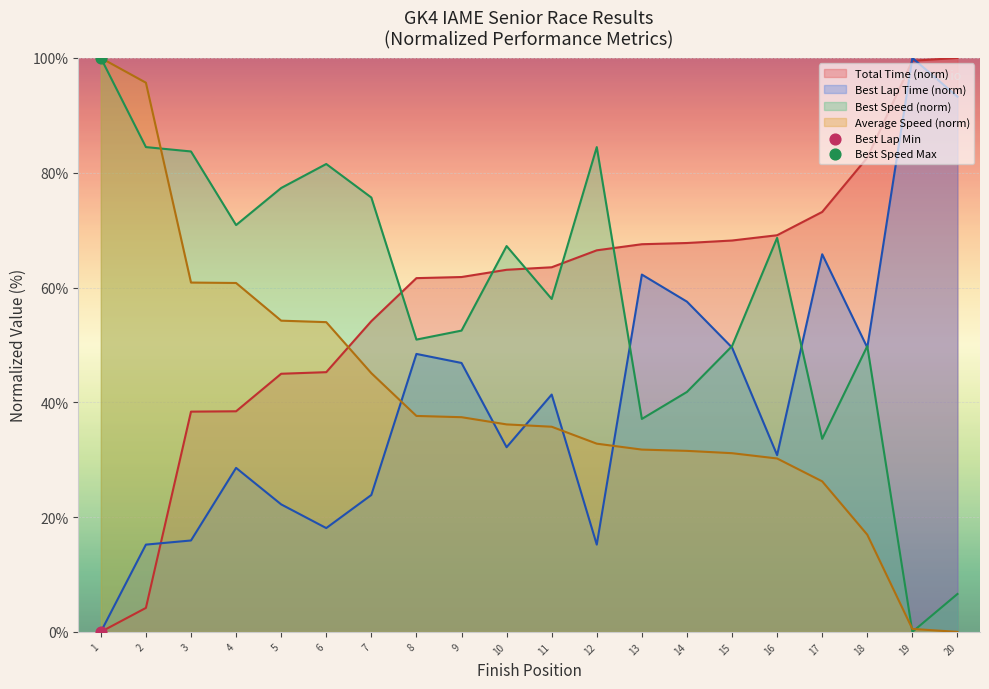

Which series has the widest spread of Y values?

Total Time